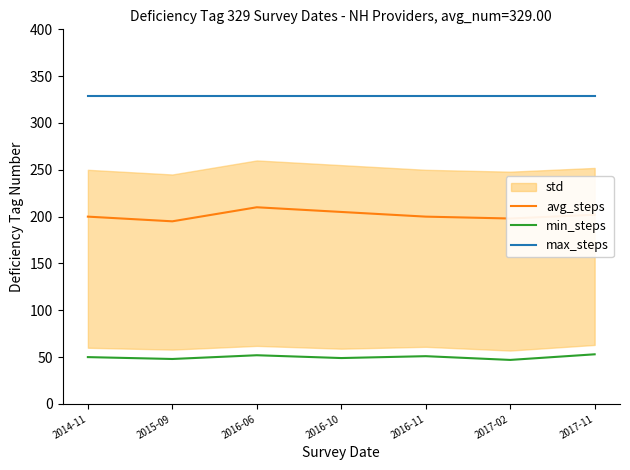

Does the chart display data point markers on the line(s)?

No